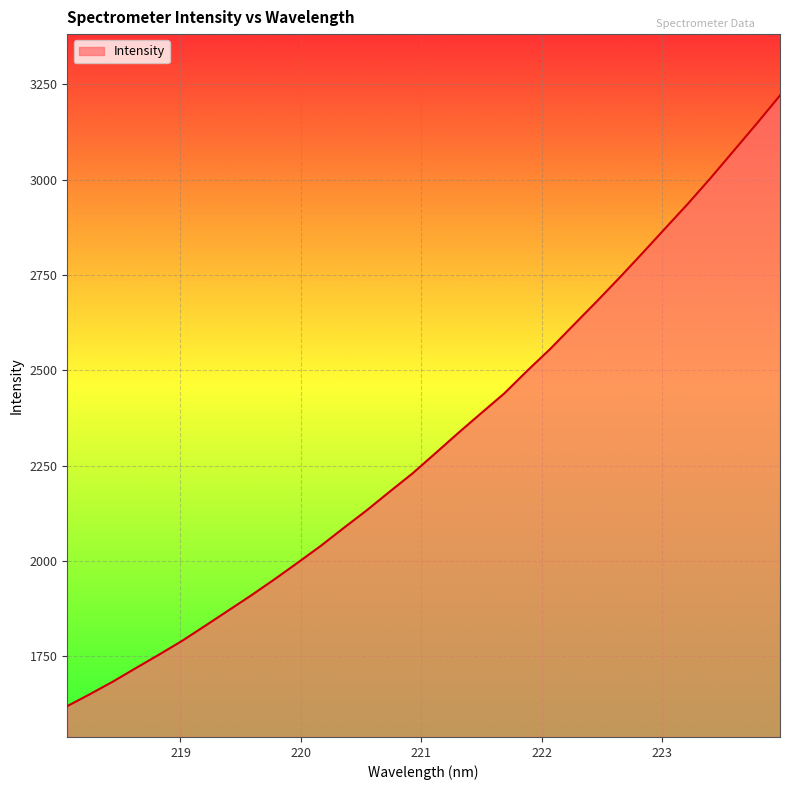

Does the chart have visible grid lines?

Yes